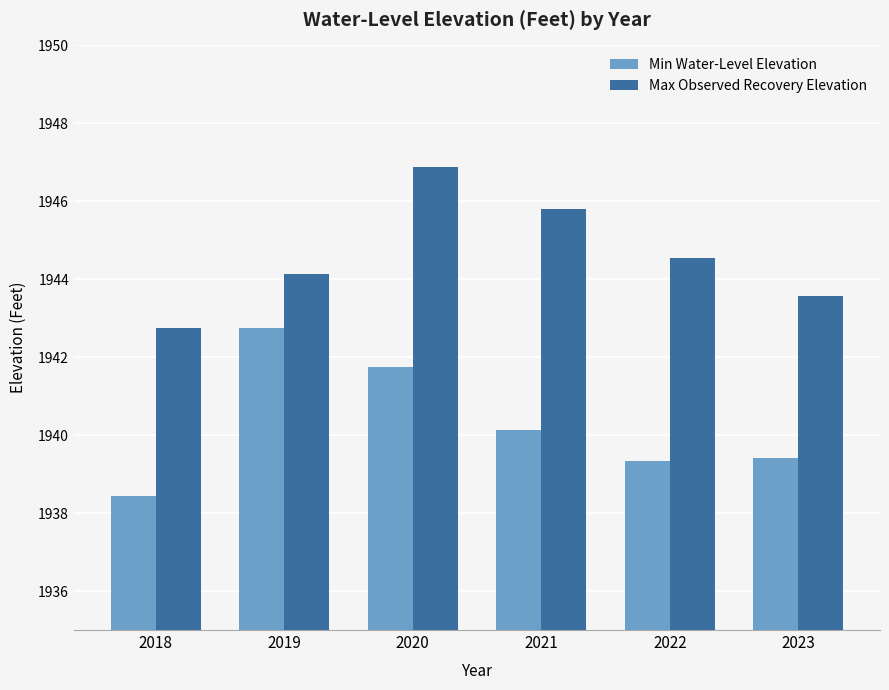

What is the difference between the highest and lowest values at 2020?

5.1